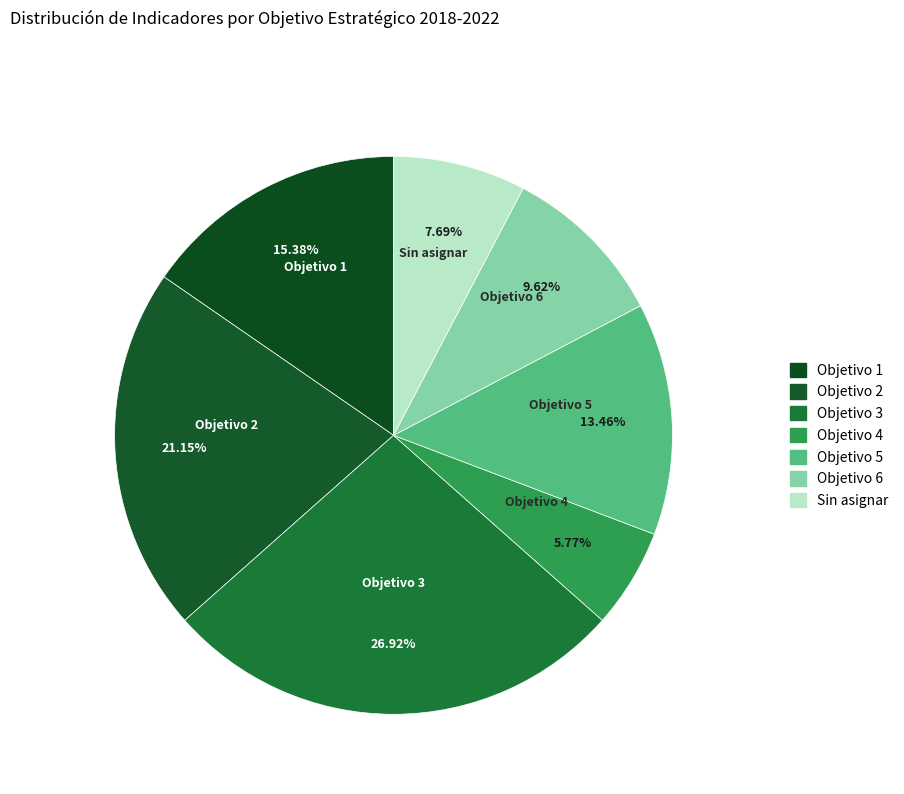

Count the number of slices in the pie.

7